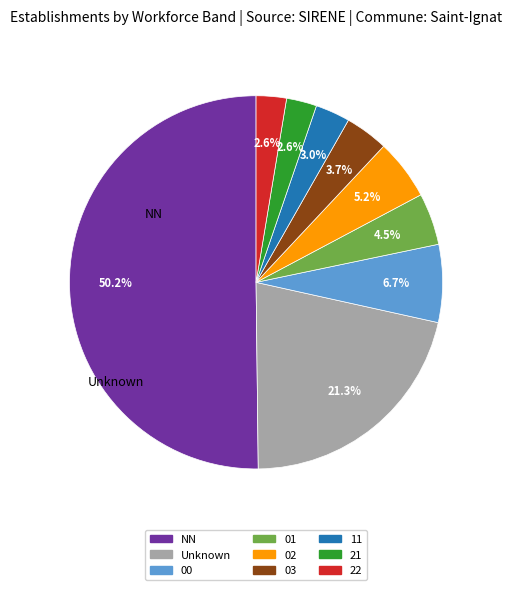

How many slices are in this pie chart?

9